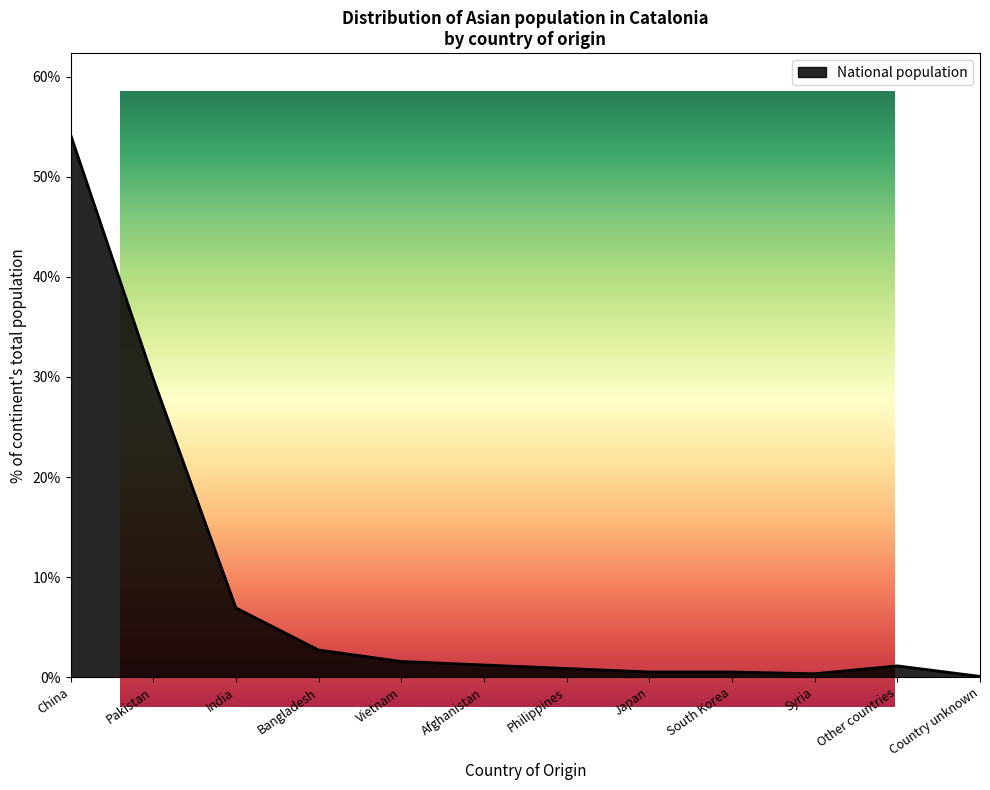

Reading left to right, what are all the values shown in this chart?

54.2	29.8	6.9	2.7	1.6	1.2	0.9	0.5	0.5	0.4	1.1	0.1